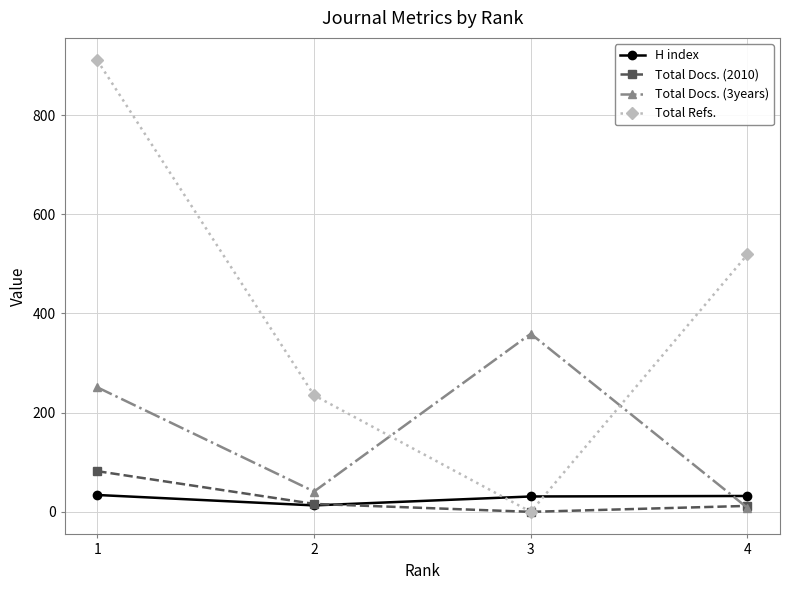

The value of Total Refs. at 1 is 1237. True or false?

False